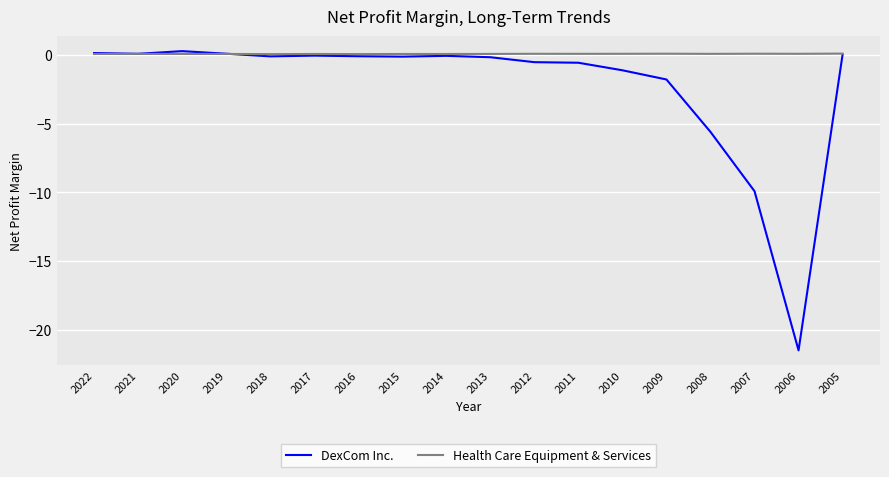

List the series in order of their overall mean, highest first.

Health Care Equipment & Services, DexCom Inc.